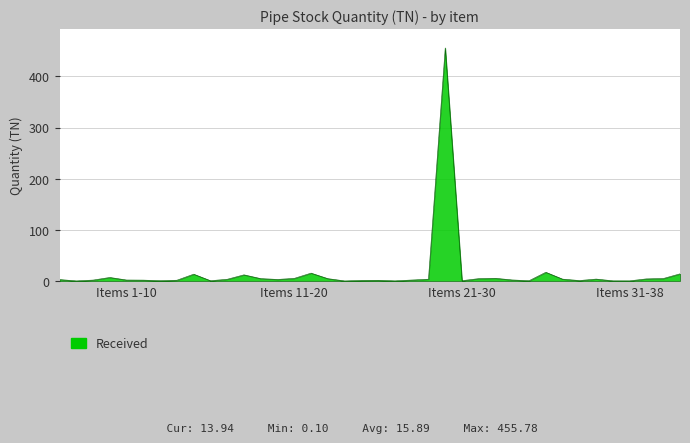

What is the difference between the maximum and minimum values?

455.7